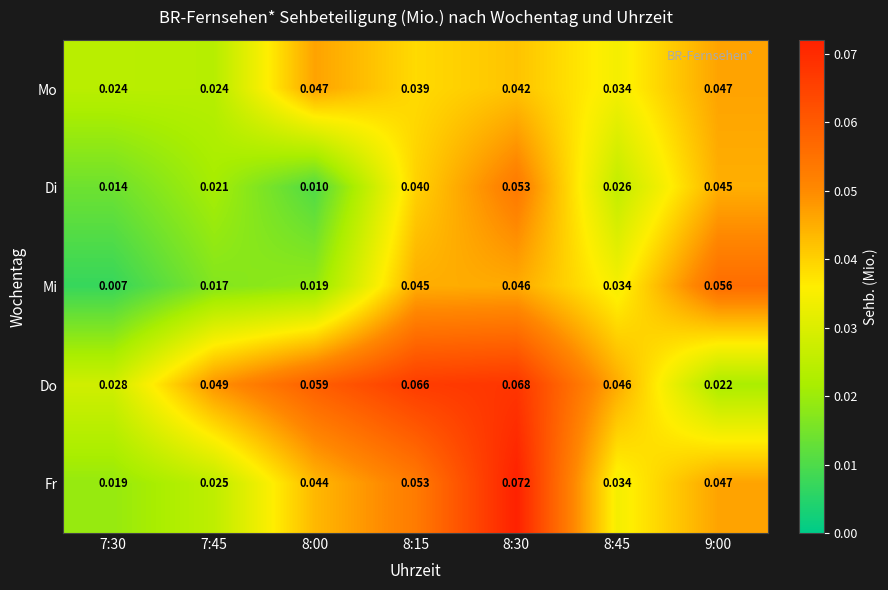

Which series has the largest range (max minus min)?

Fr